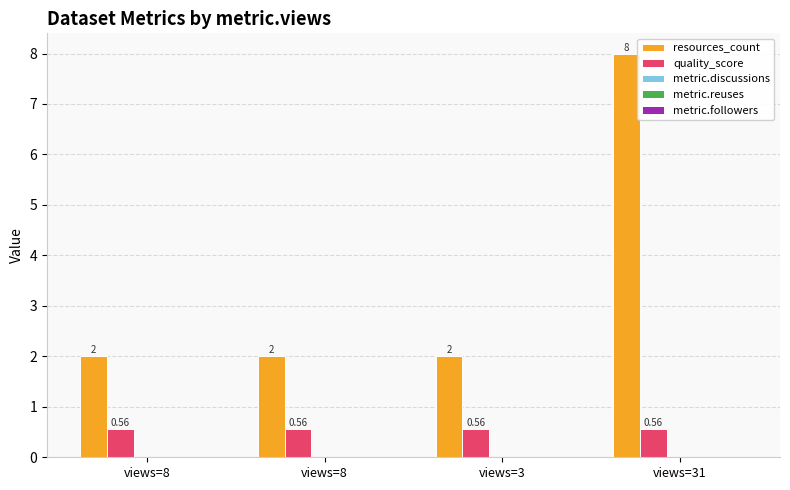

What is the difference between the highest and lowest values at views=31?

7.4